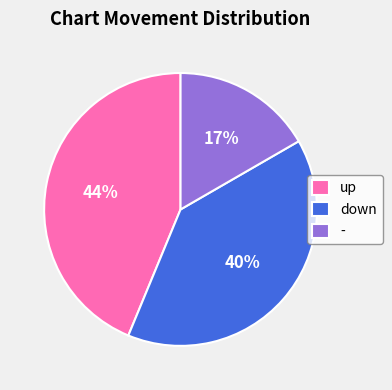

To the nearest percent, what is the average slice percentage?

33%